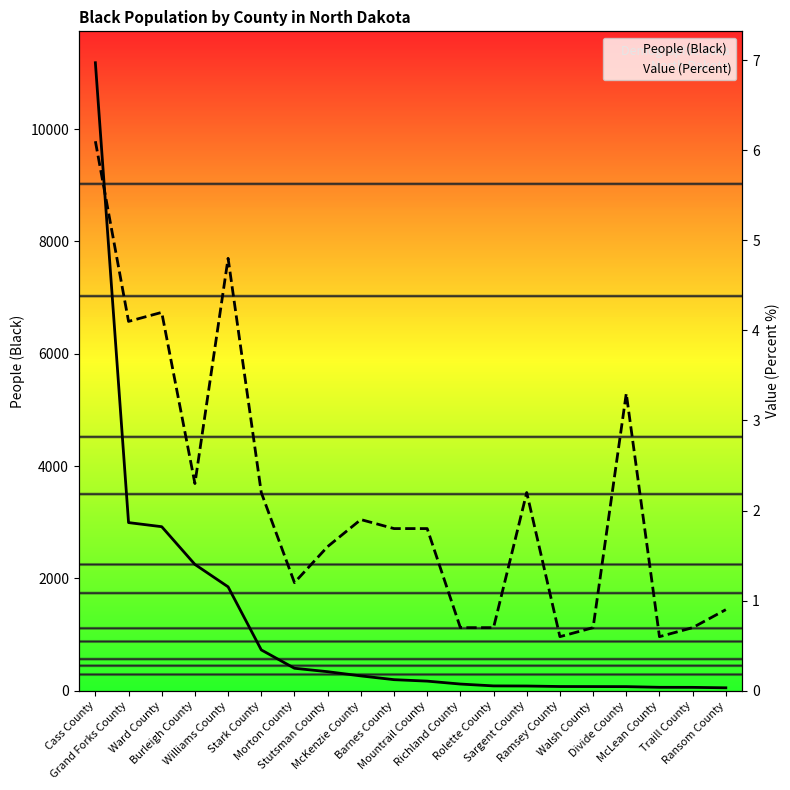

What value does the People (Black) series have at Ramsey County?

75.0